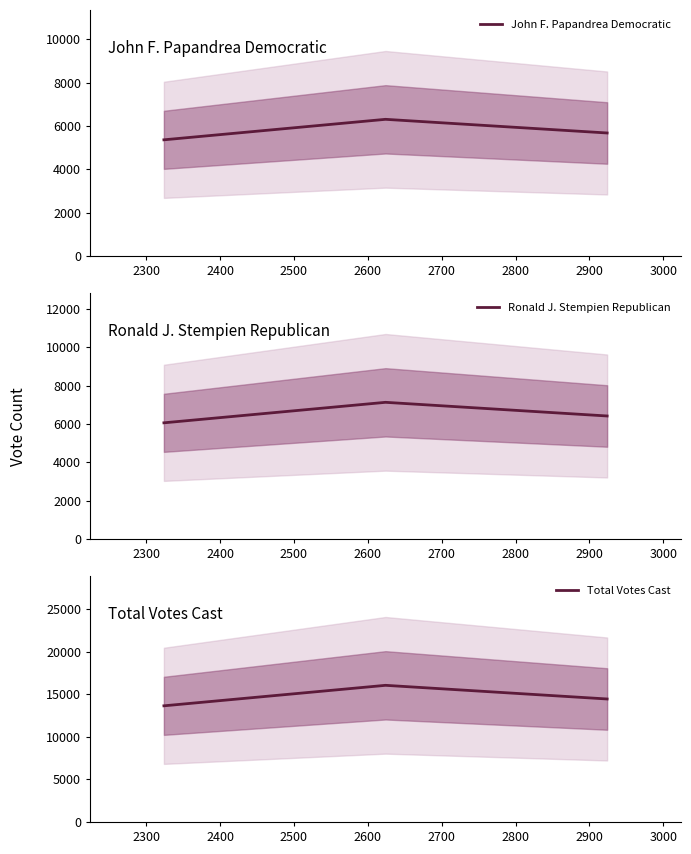

What is the difference between the highest and lowest values at 2400?

8782.2